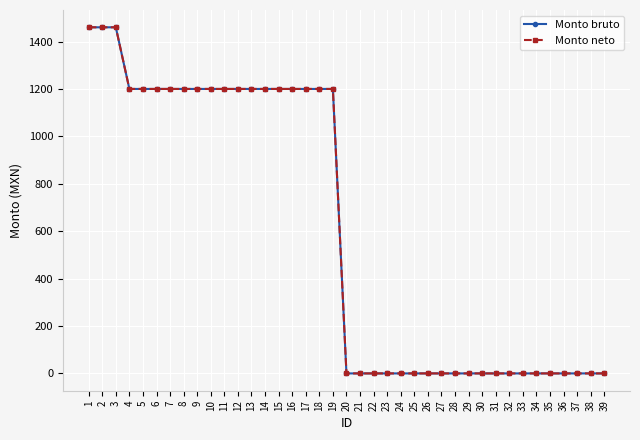

Does the chart have visible grid lines?

Yes